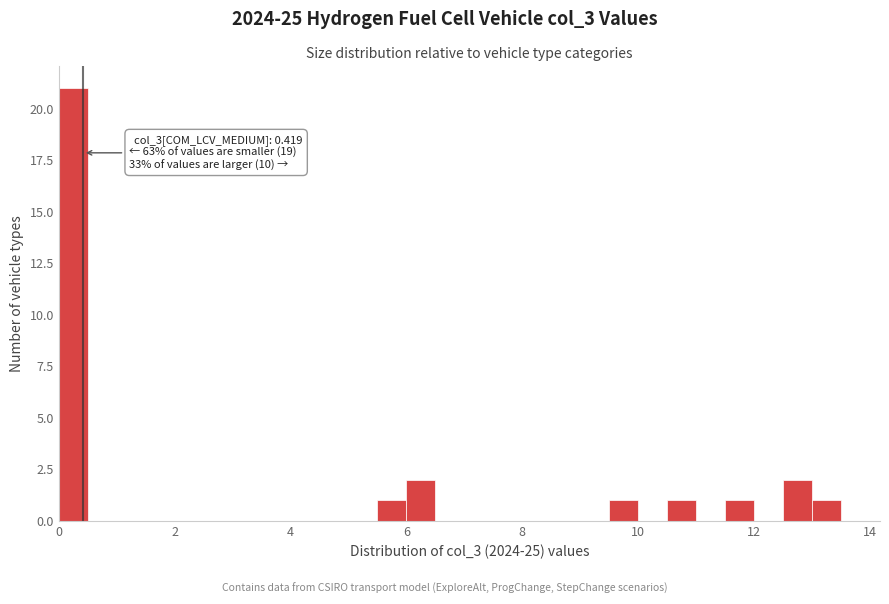

Around what value on the x-axis is the tallest bar? Give the approximate position of its centre, as read against the axis.

0.2